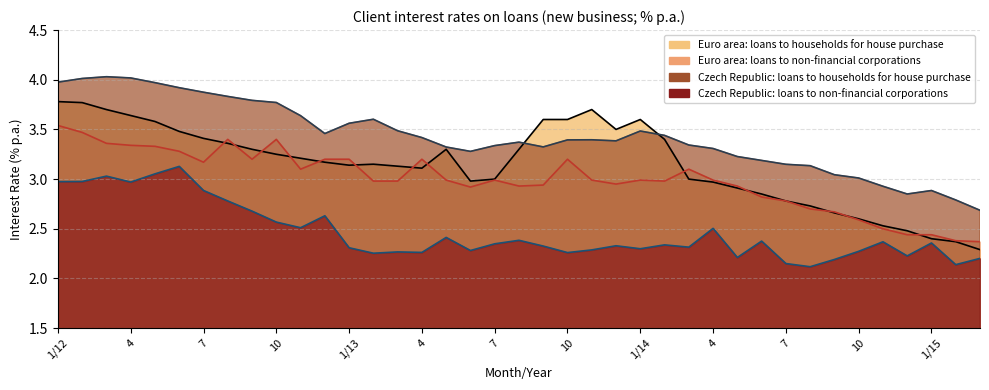

Rank the series at 7 from lowest to highest value.

Czech Republic: loans to non-financial corporations, Euro area: loans to non-financial corporations, Euro area: loans to households for house purchase, Czech Republic: loans to households for house purchase